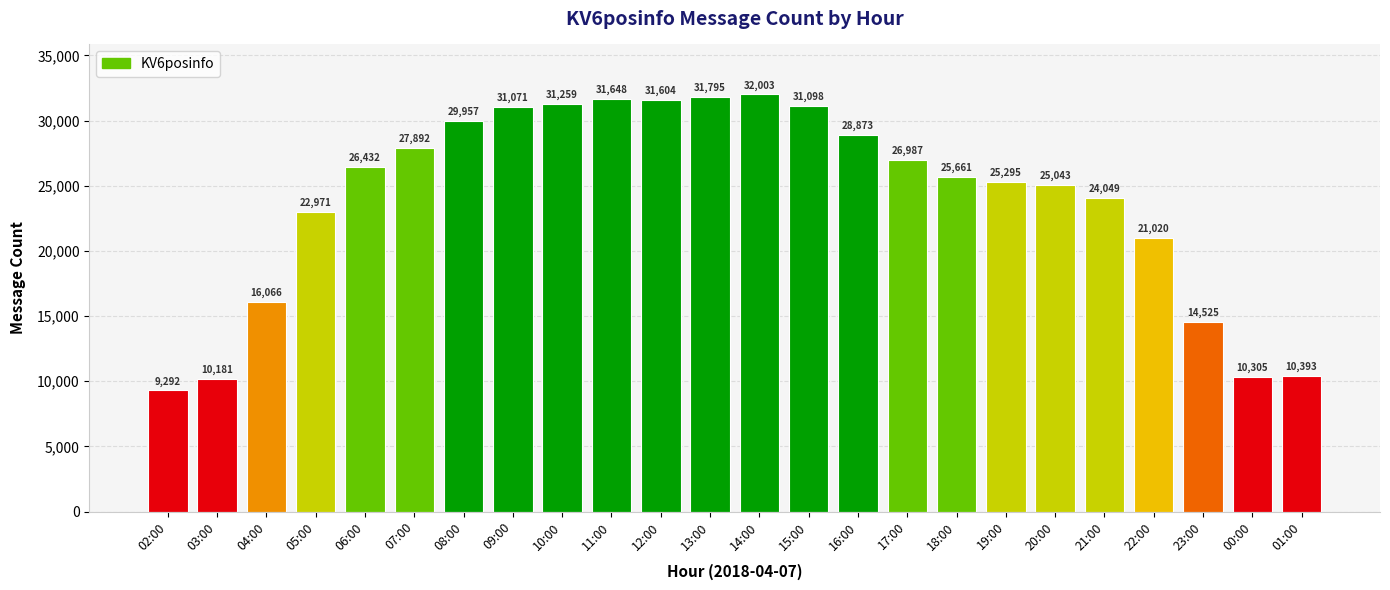

Are the bars grouped side by side (vs. stacked)?

No